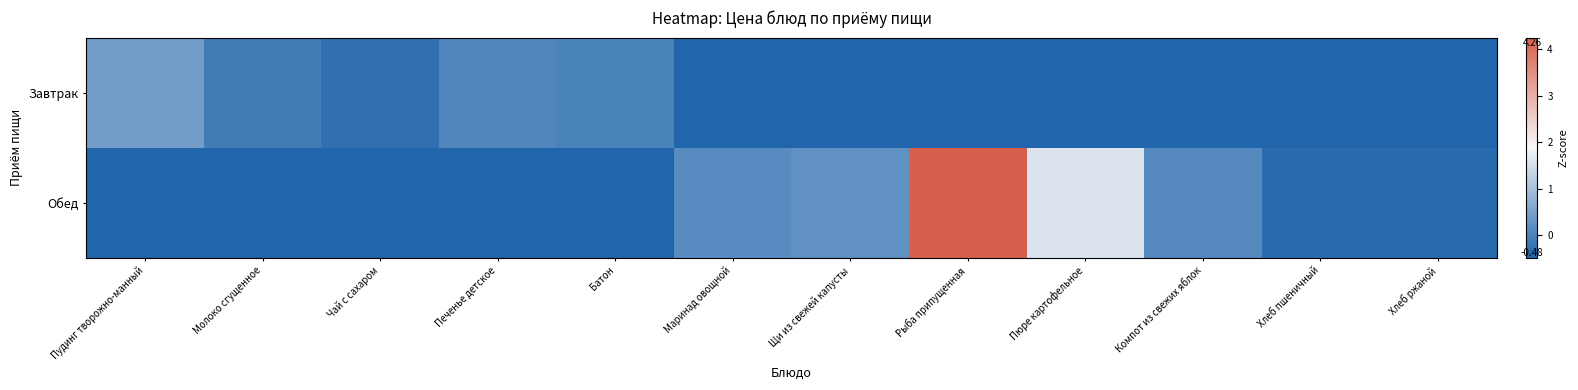

Reading left to right, list all the values displayed in this chart.

Завтрак: Пудинг творожно-манный=0.4	Молоко сгущенное=-0.1	Чай с сахаром=-0.3	Печенье детское=0.1	Батон=-0.0	Маринад овощной=-0.5	Щи из свежей капусты=-0.5	Рыба припущенная=-0.5	Пюре картофельное=-0.5	Компот из свежих яблок=-0.5	Хлеб пшеничный=-0.5	Хлеб ржаной=-0.5
Обед: Пудинг творожно-манный=-0.5	Молоко сгущенное=-0.5	Чай с сахаром=-0.5	Печенье детское=-0.5	Батон=-0.5	Маринад овощной=0.2	Щи из свежей капусты=0.2	Рыба припущенная=4.3	Пюре картофельное=1.6	Компот из свежих яблок=0.1	Хлеб пшеничный=-0.4	Хлеб ржаной=-0.4